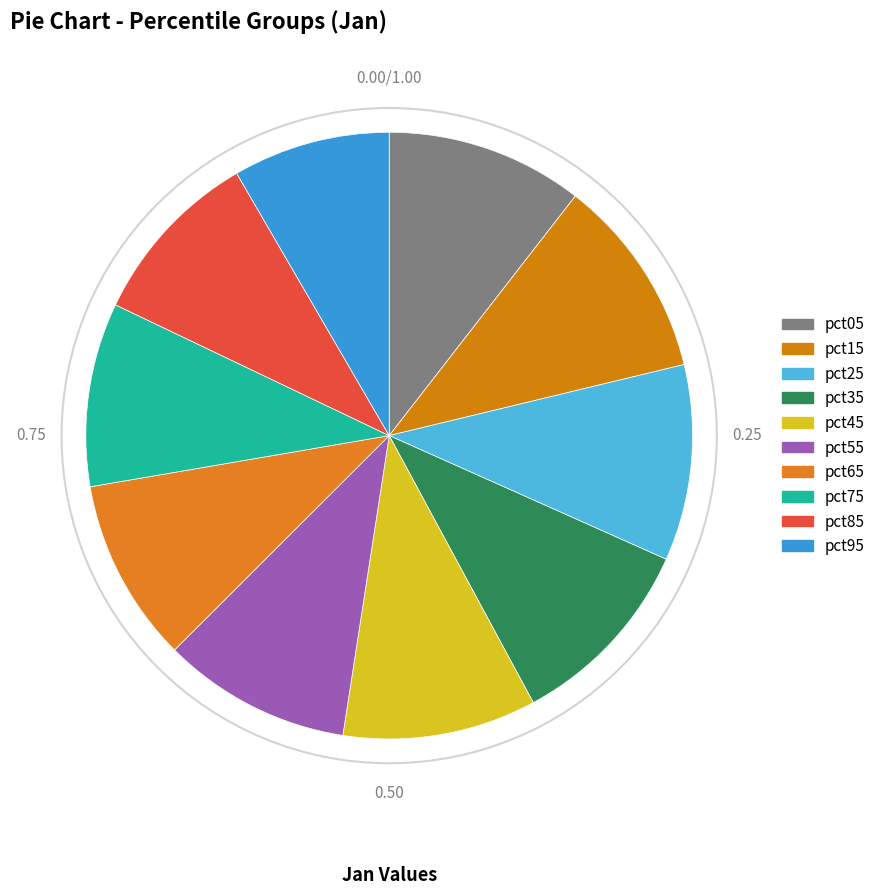

How many segments does this pie chart have?

10